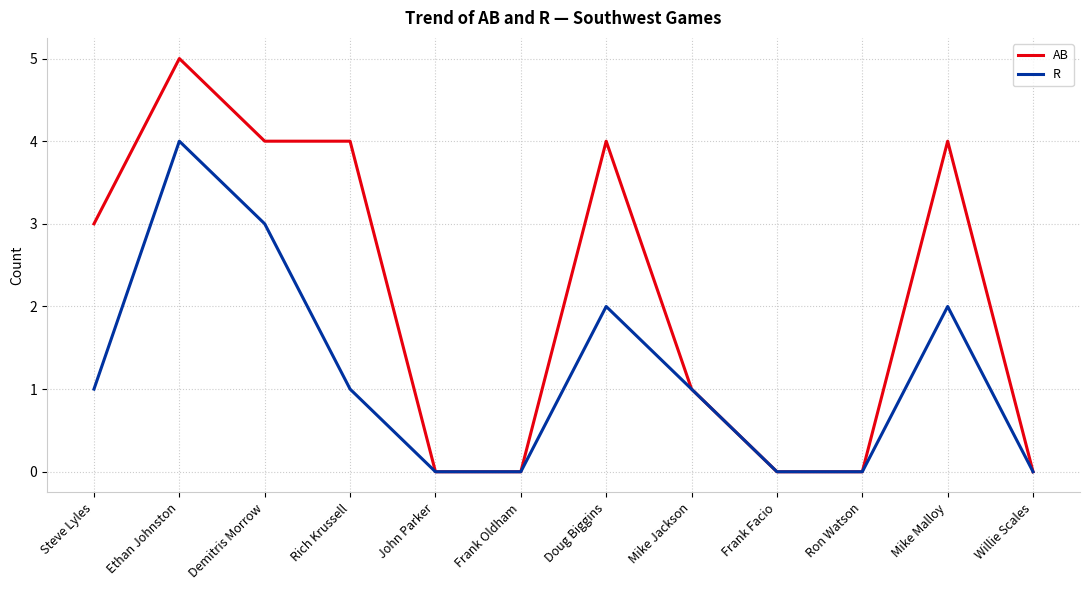

What position from the right is Steve Lyles?

12